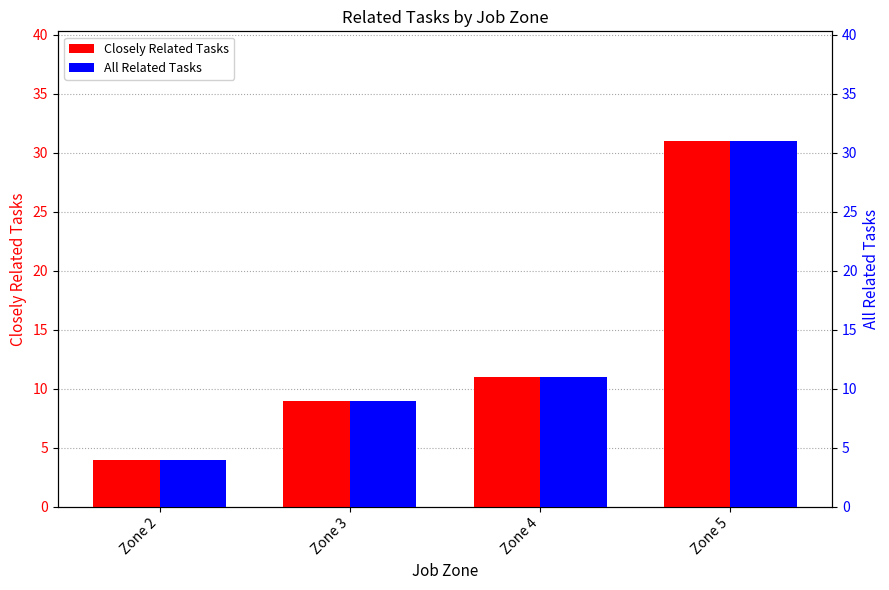

What is the value of the Closely Related Tasks bar at the 2nd from the left?

9